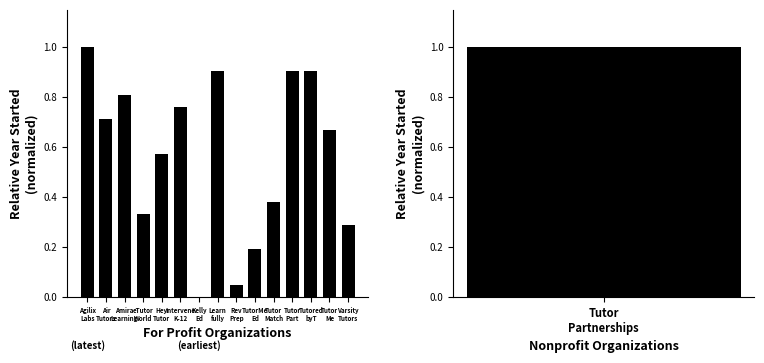

What is the label of the 12th bar from the left?

Tutor
Part